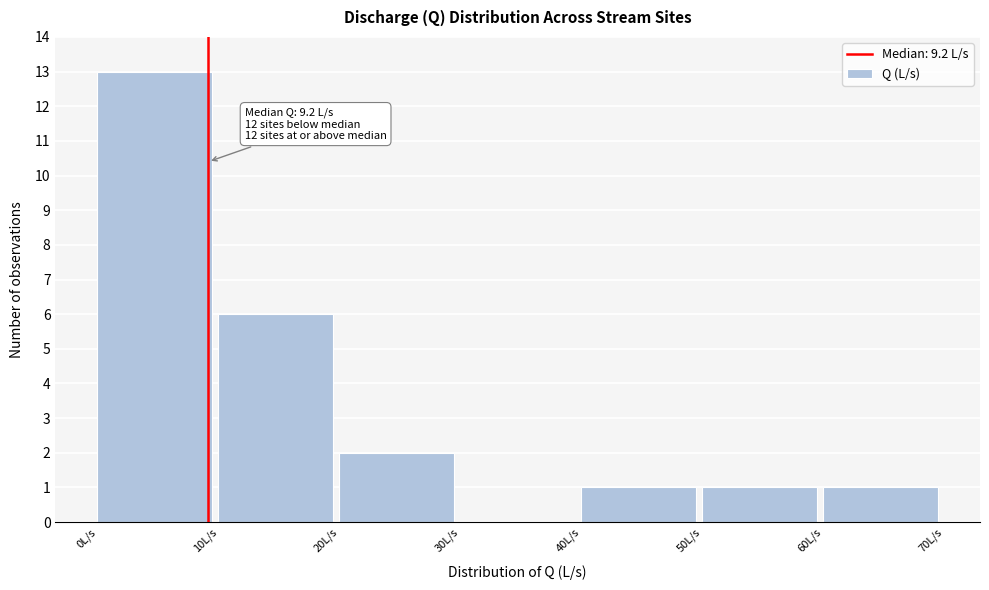

Over which range of the x-axis is the bar tallest?

0 to 10